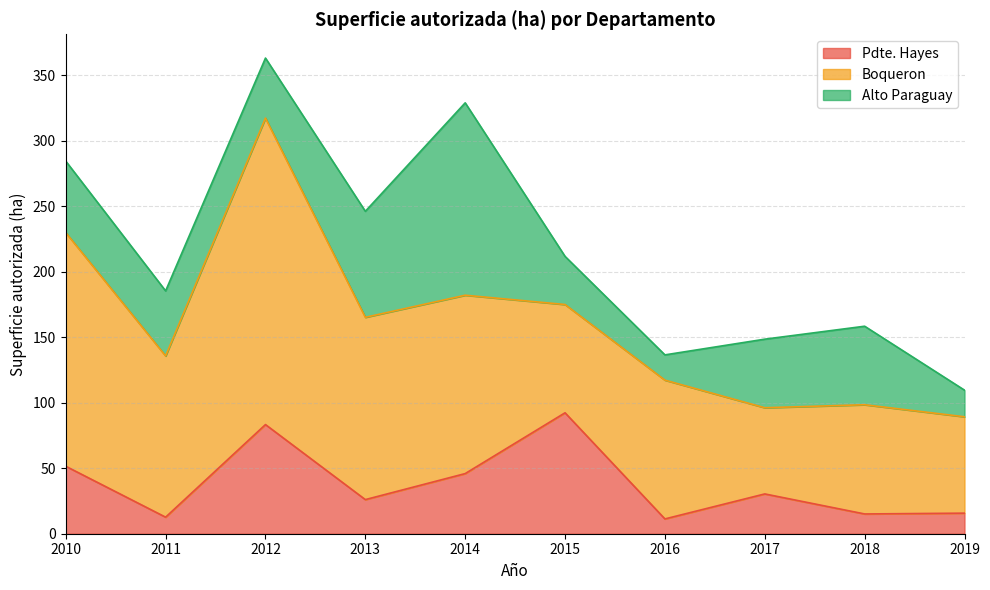

How many interior local peaks does the Boqueron series have?

3